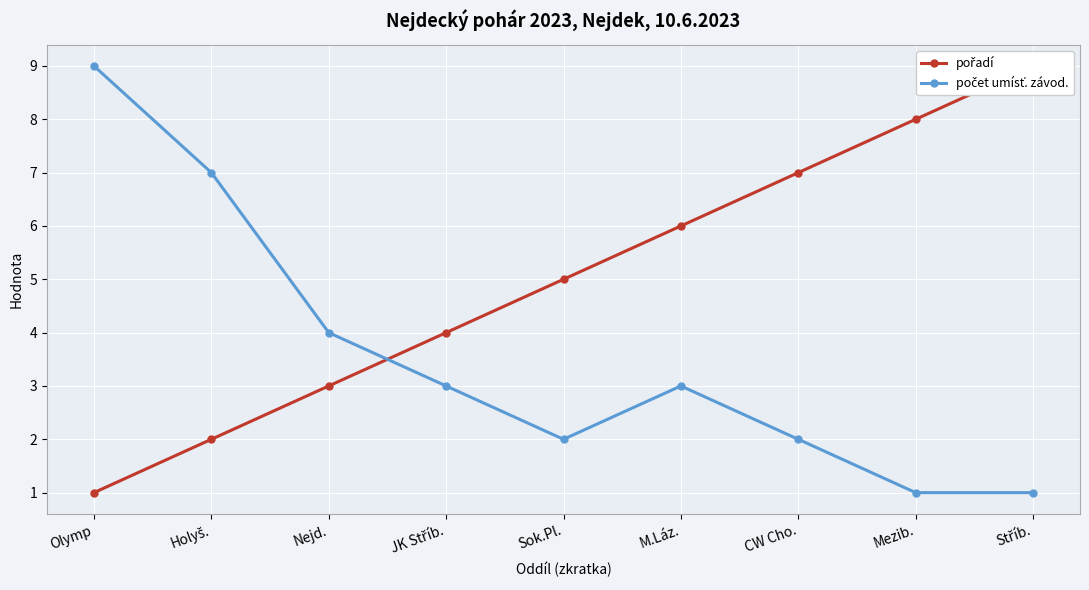

Count the number of data series in this chart.

2